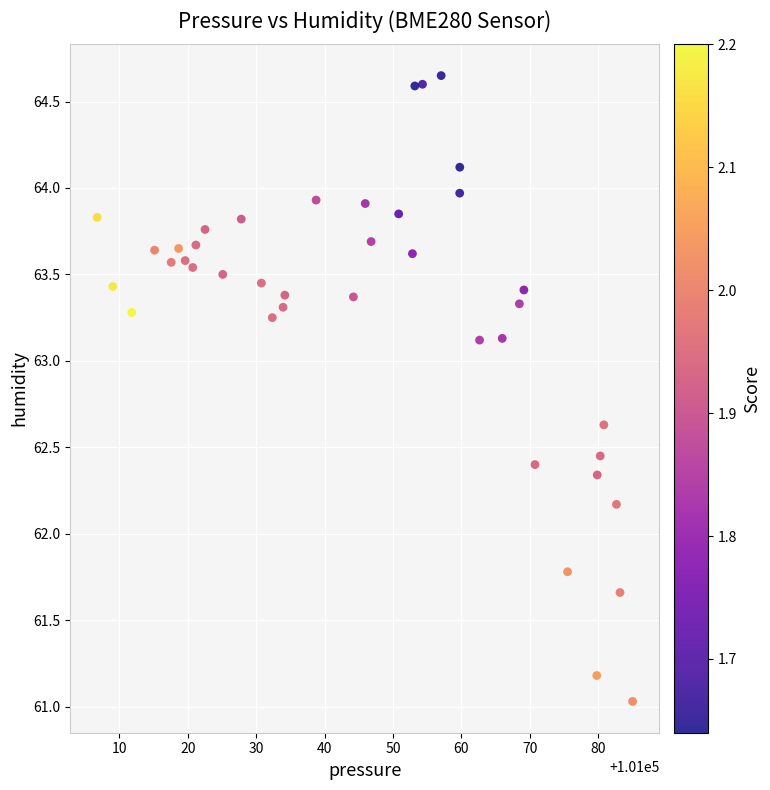

What is the range of Y values (max minus min)?

3.6